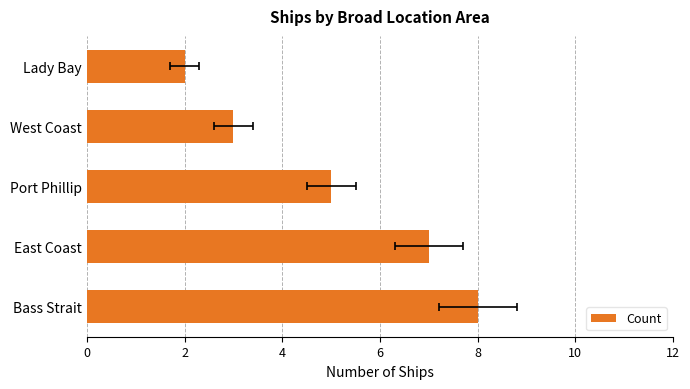

What is the change in value from East Coast to West Coast?

-4